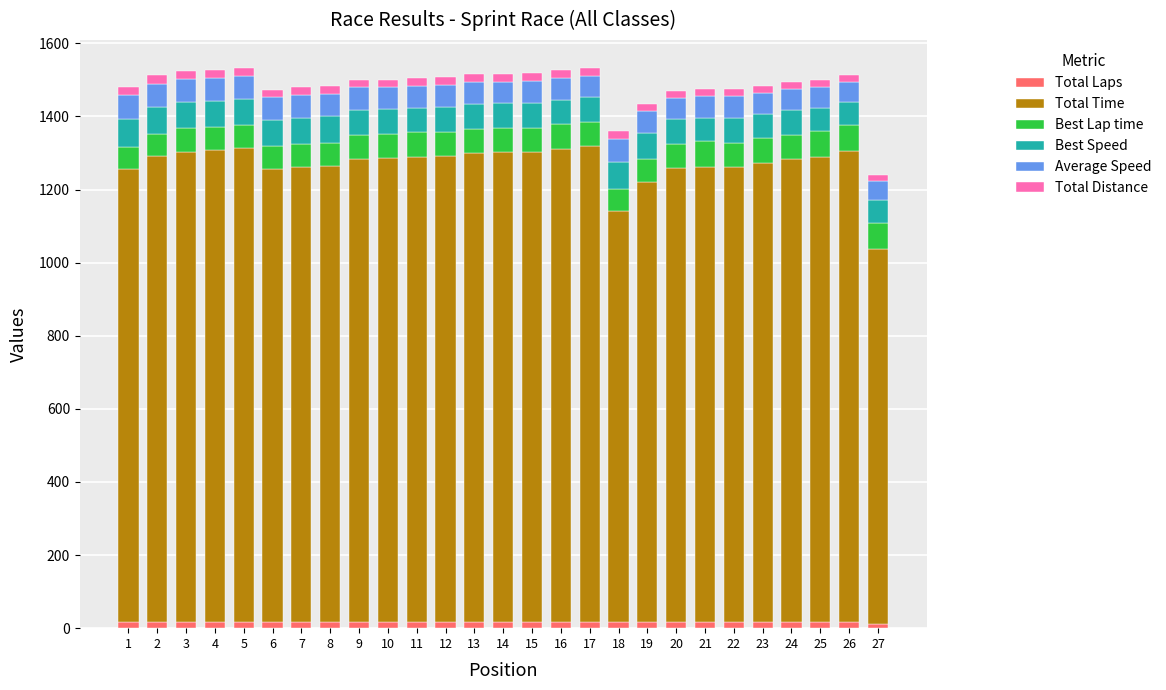

Are the bars grouped side by side (vs. stacked)?

No